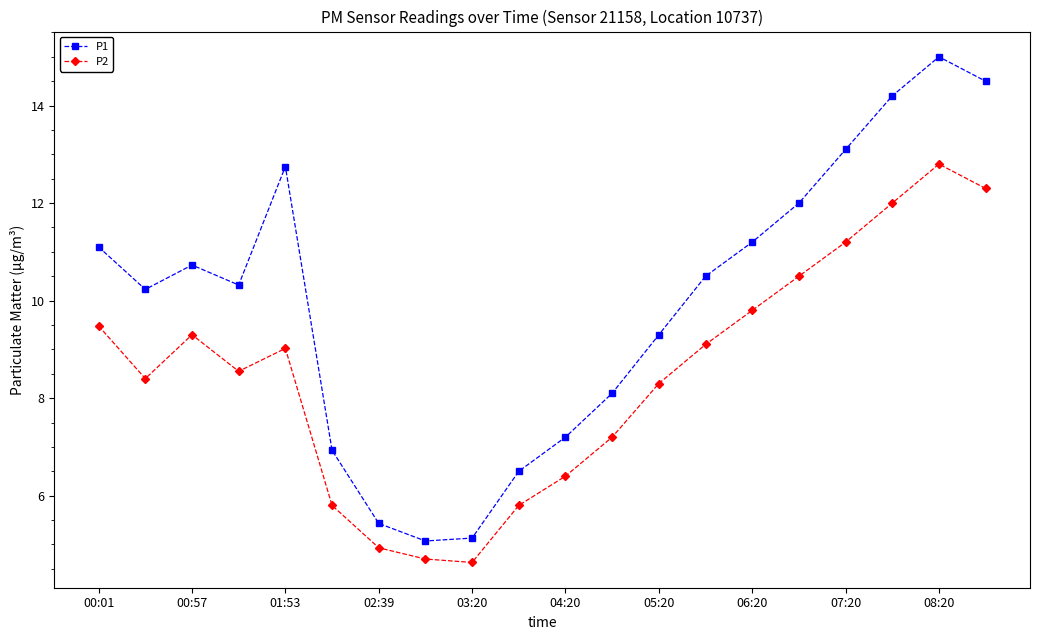

Does the chart have visible grid lines?

No